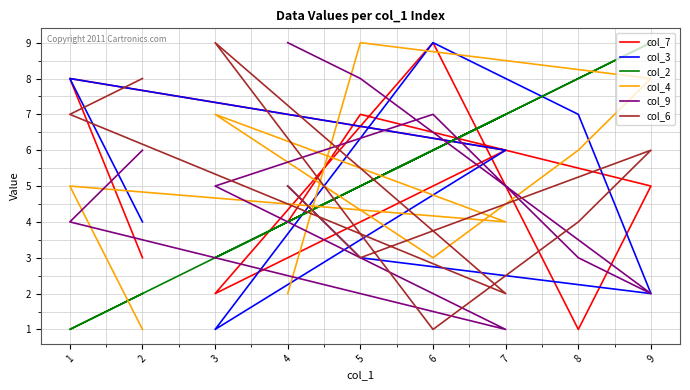

What is the difference between the maximum and second lowest values in the col_6 series?

7